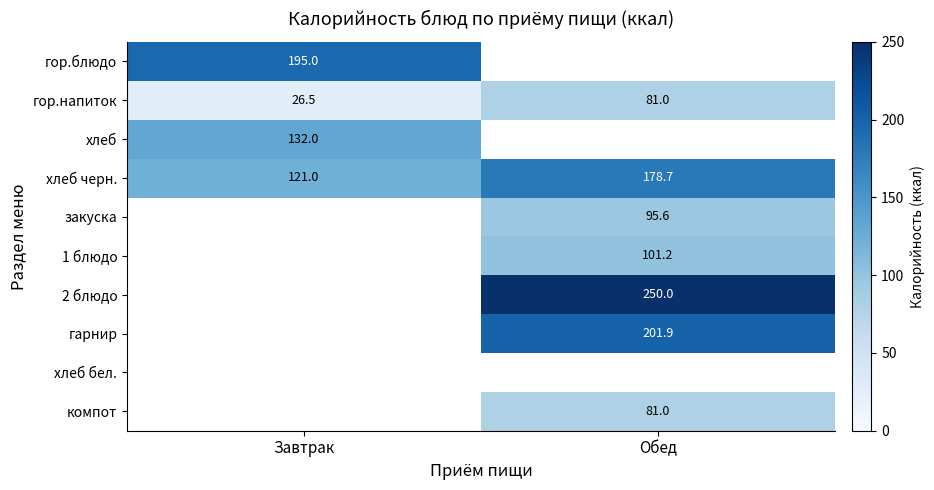

True or false: гарнир has a value of 201.9 at Обед.

True